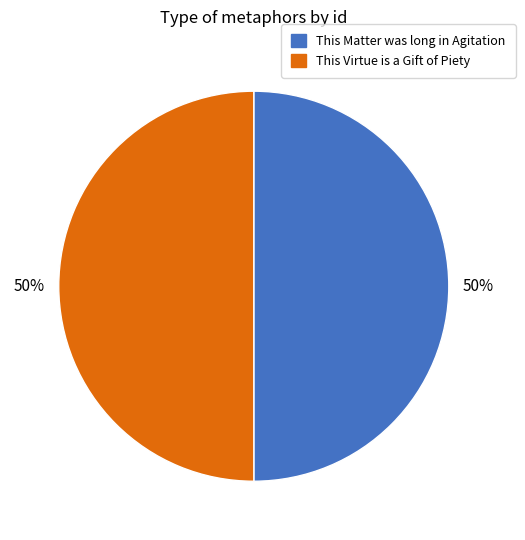

How many slices are in this pie chart?

2